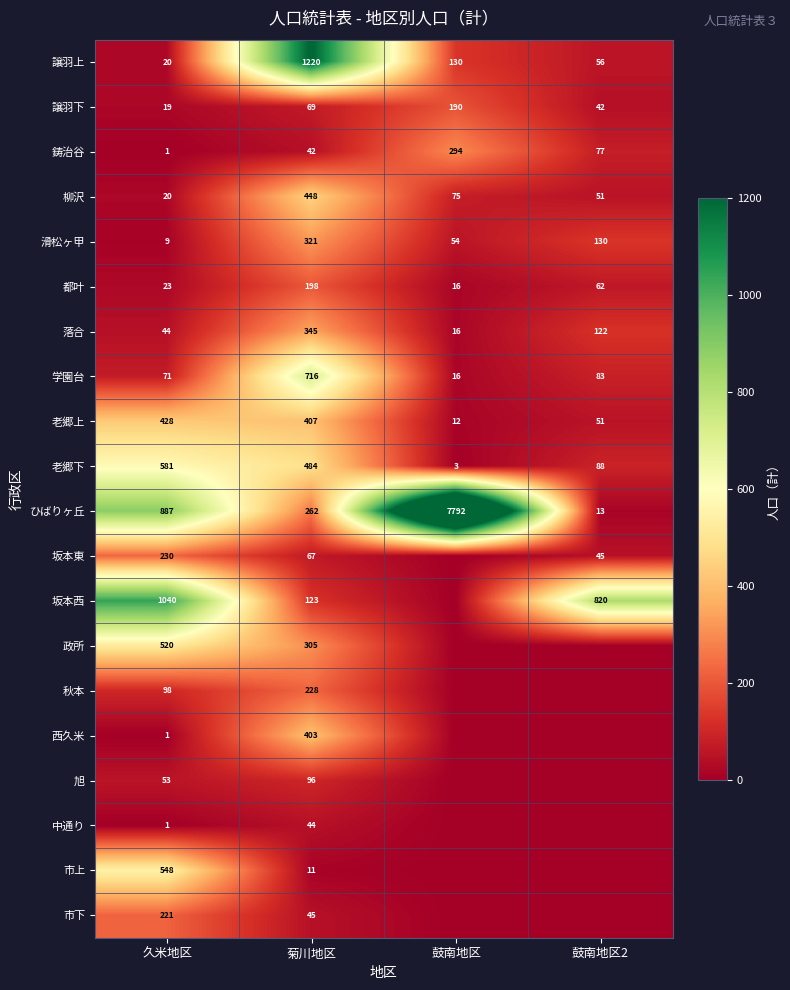

True or false: 老郷上 has a value of 8 at 鼓南地区.

False